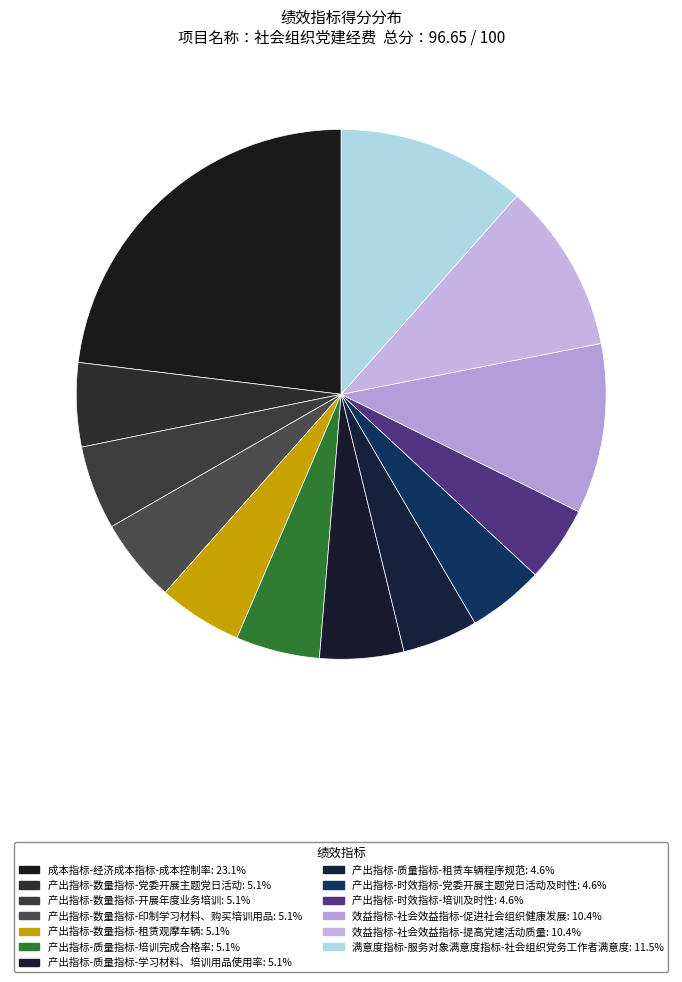

Approximately how many times larger is the value at 效益指标-社会效益指标-促进社会组织健康发展 compared to 产出指标-质量指标-租赁车辆程序规范?

2.2